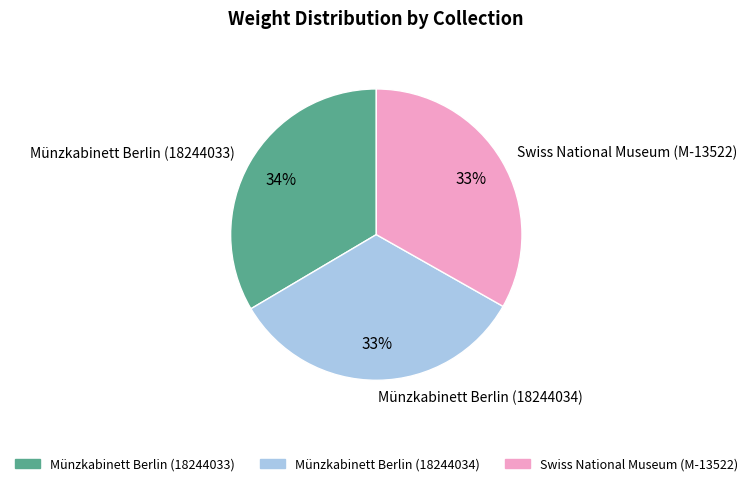

Approximately how many times larger is the value at Münzkabinett Berlin (18244034) compared to Swiss National Museum (M-13522)?

1.0